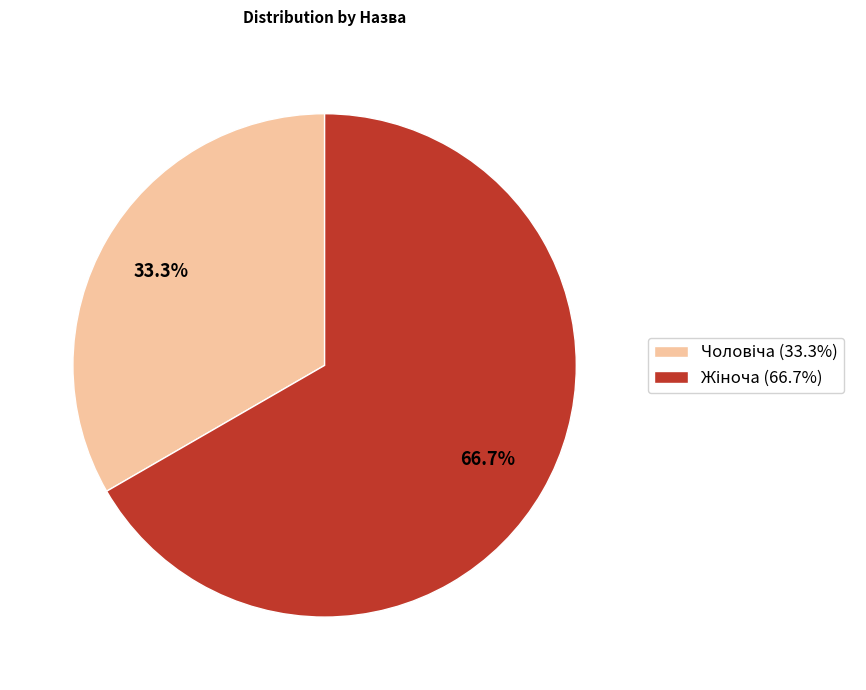

Which has a higher value, Чоловіча or Жіноча?

Жіноча